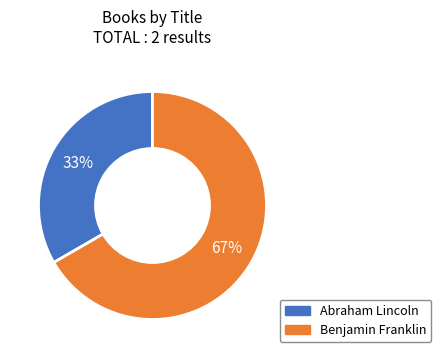

Rank the categories by value from highest to lowest.

Benjamin Franklin, Abraham Lincoln